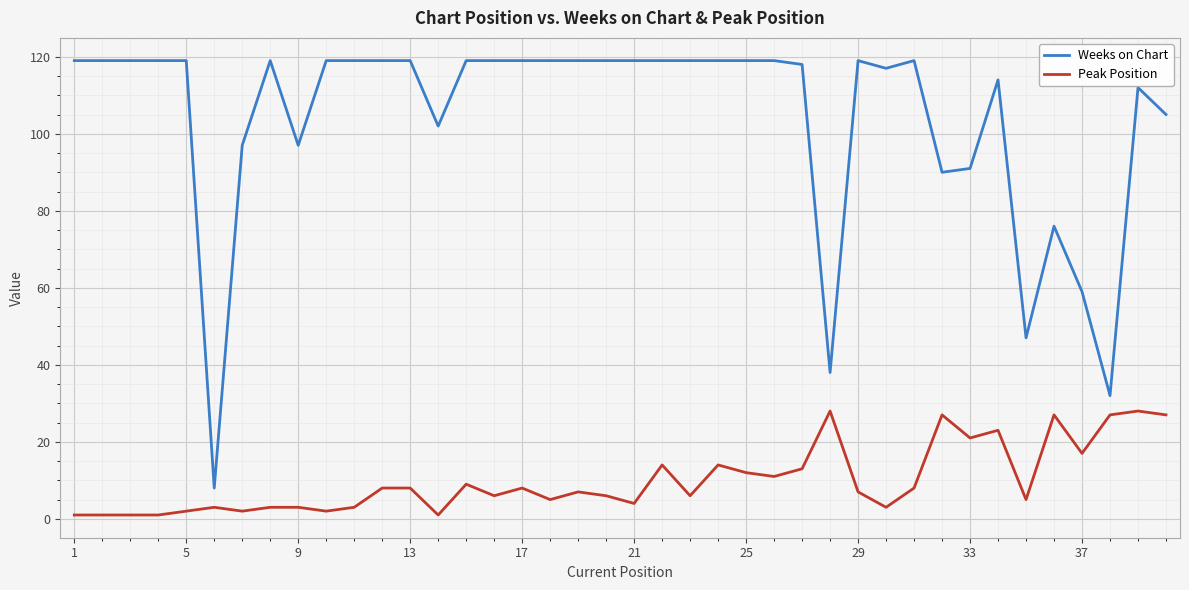

List the series in order of their peak value, highest first.

Weeks on Chart, Peak Position